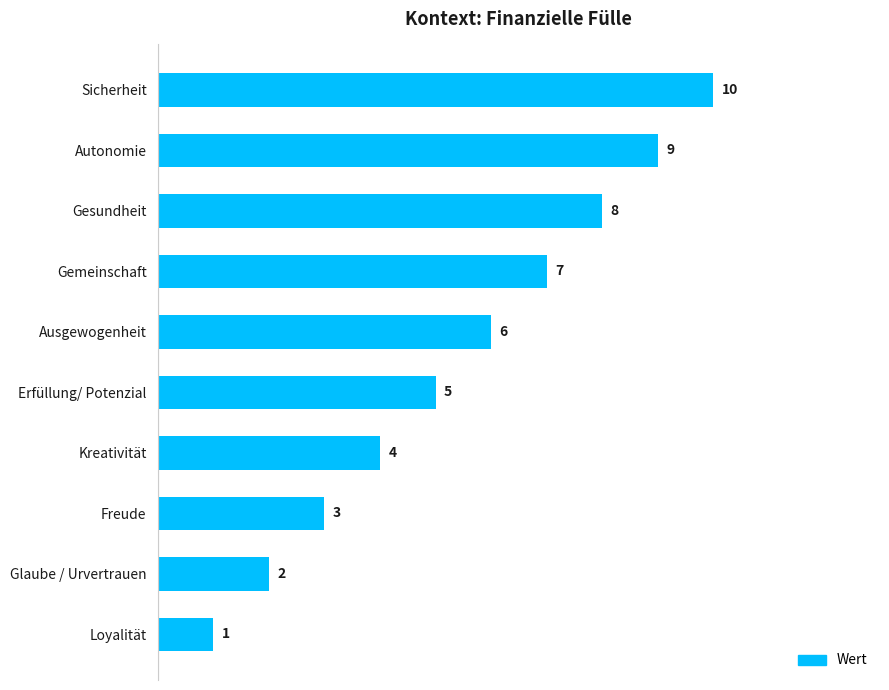

How many values are between 3 and 8?

6